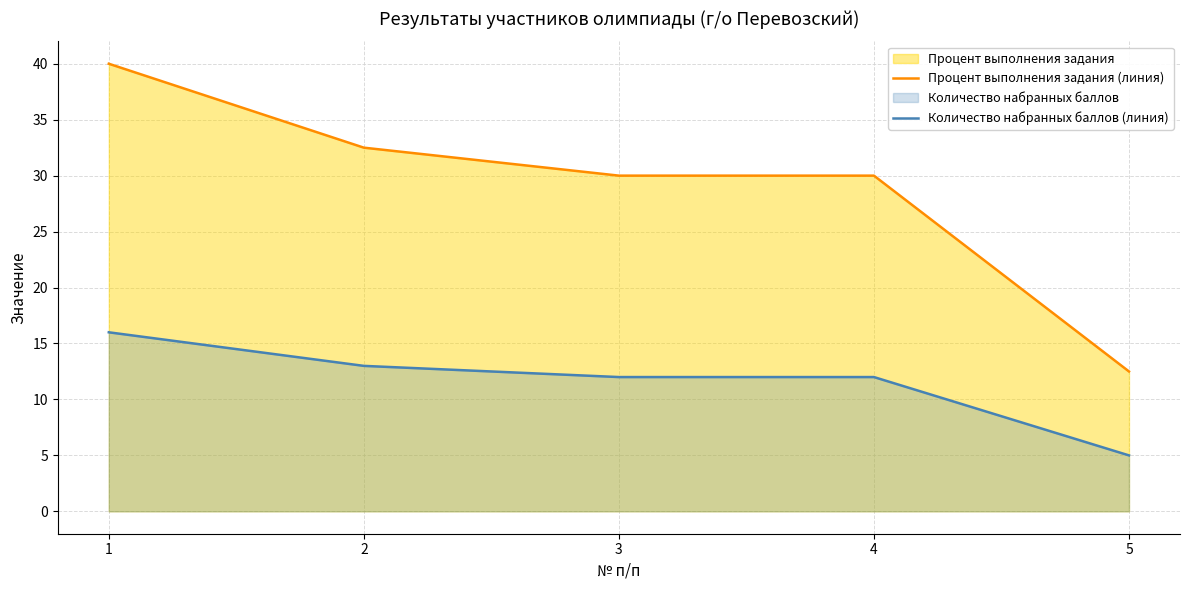

At which category does the chart reach its minimum across all series?

5